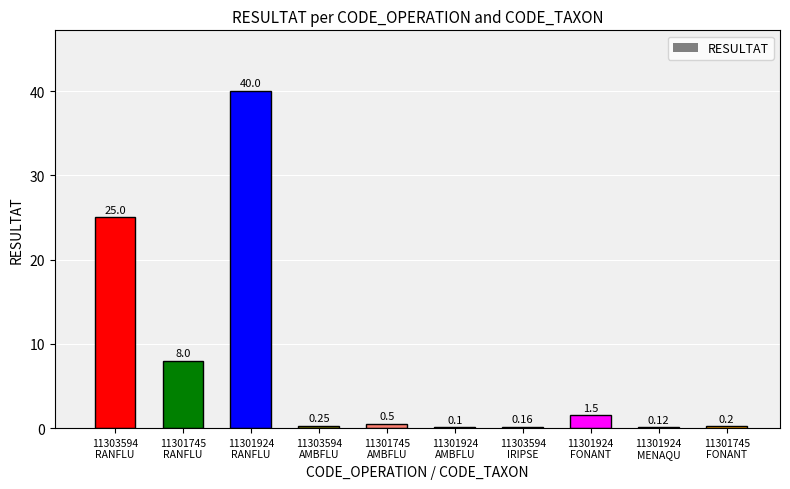

Count the number of categories in the chart.

10